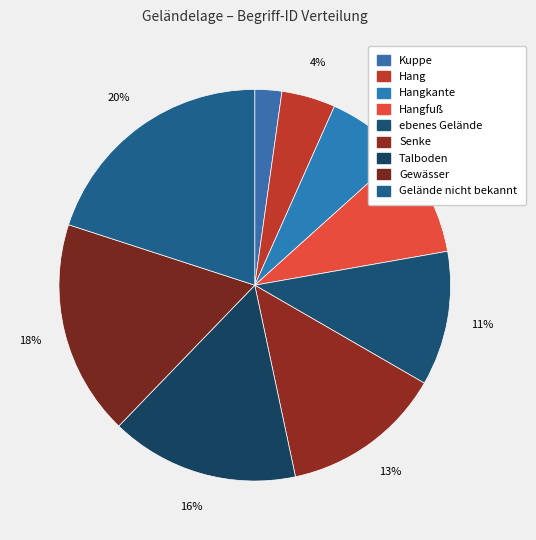

What is the smallest slice in the pie chart?

Kuppe